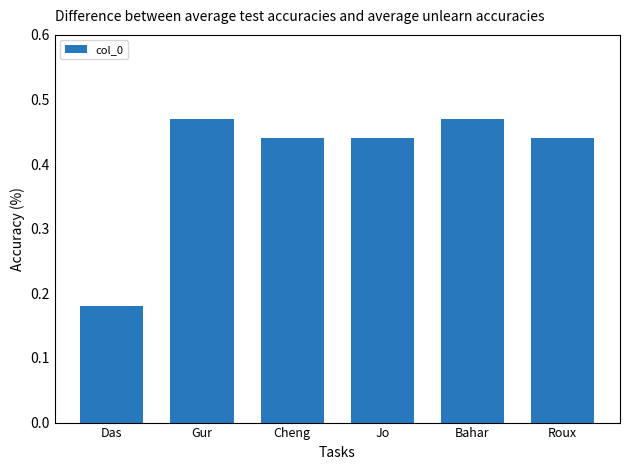

What is the label of the 1st bar from the left?

Das